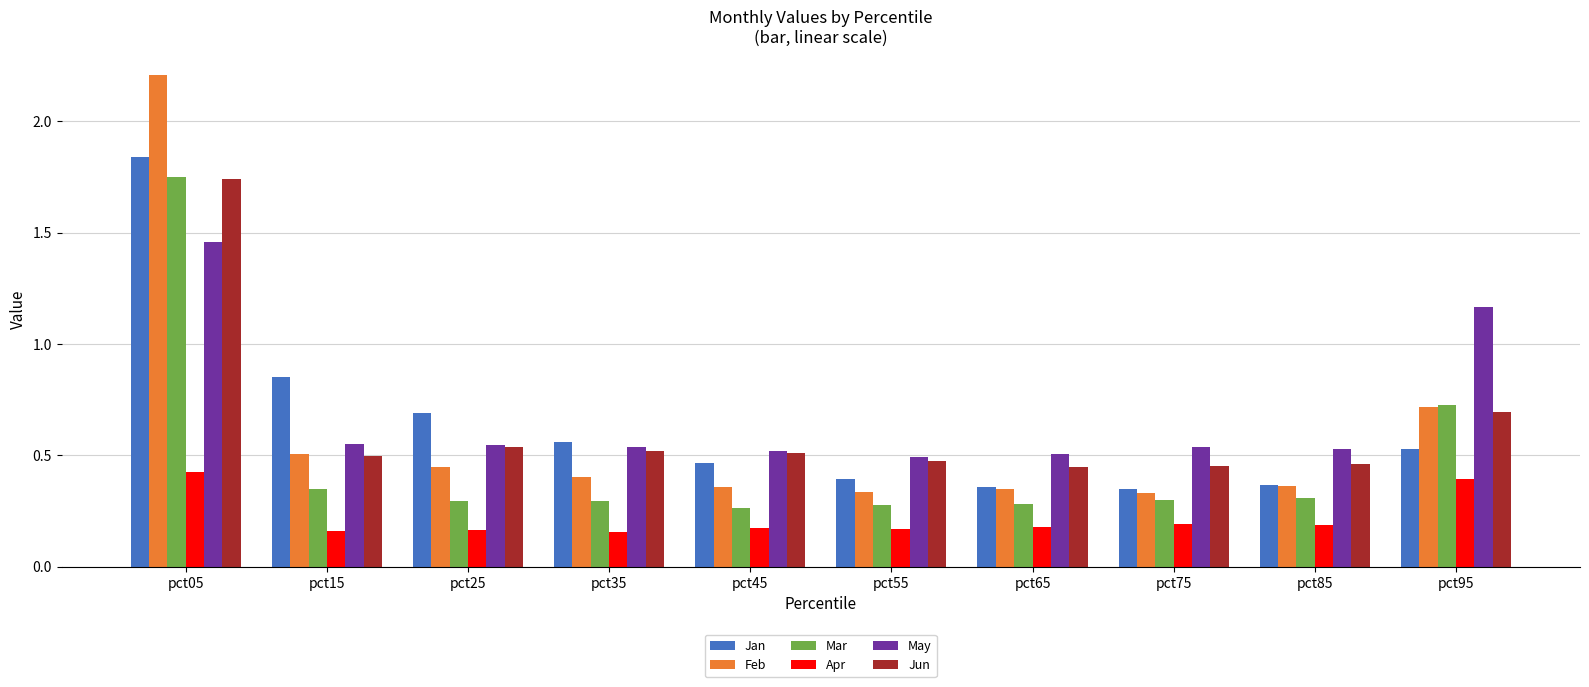

Which series changed the most between pct05 and pct65?

Feb